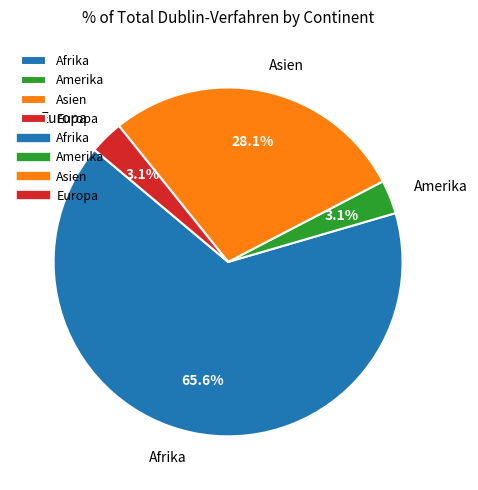

What percentage is the Asien slice, to the nearest percent?

28%